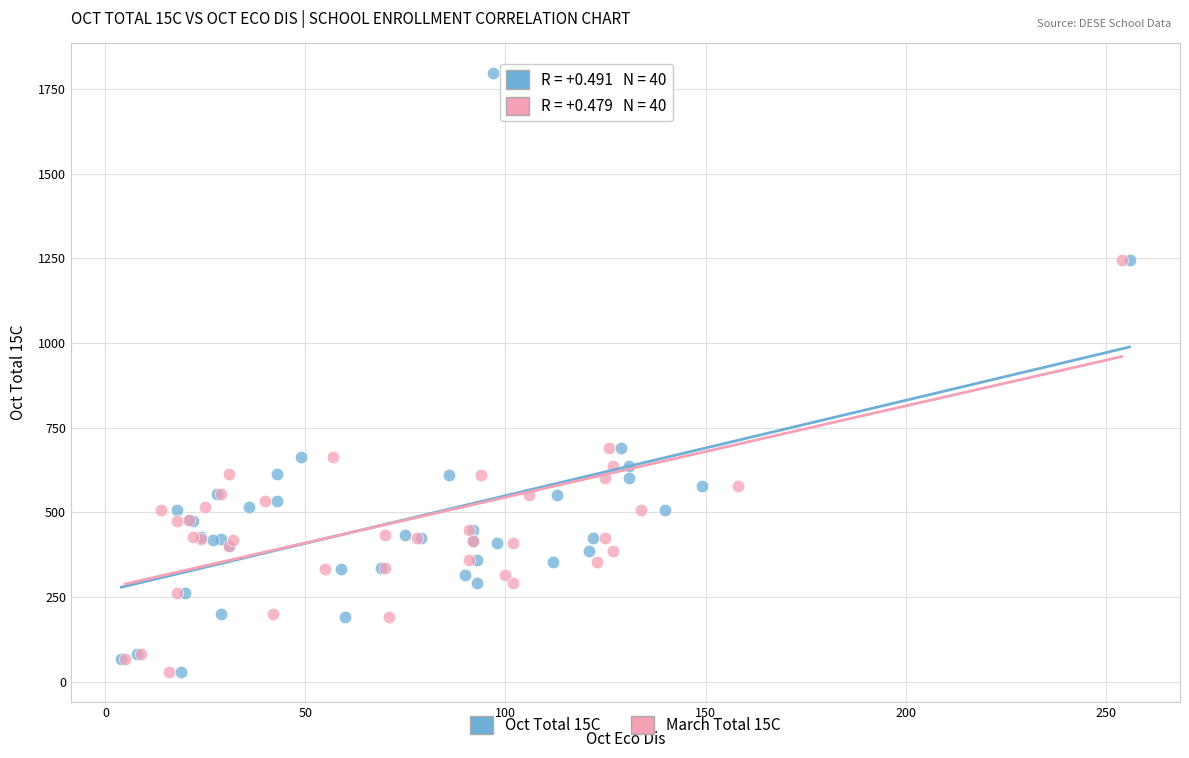

What are all the series names shown in the legend?

Oct Total 15C, March Total 15C